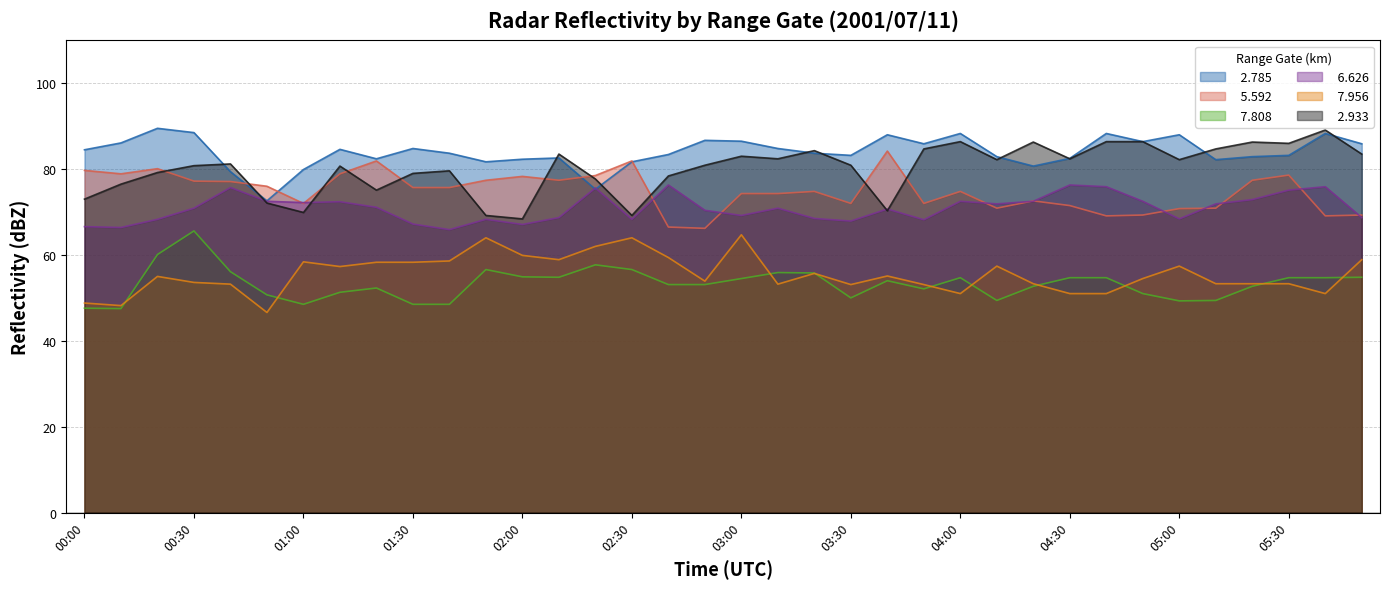

True or false:   5.592 has a value of 72.6 at 04:20.

True